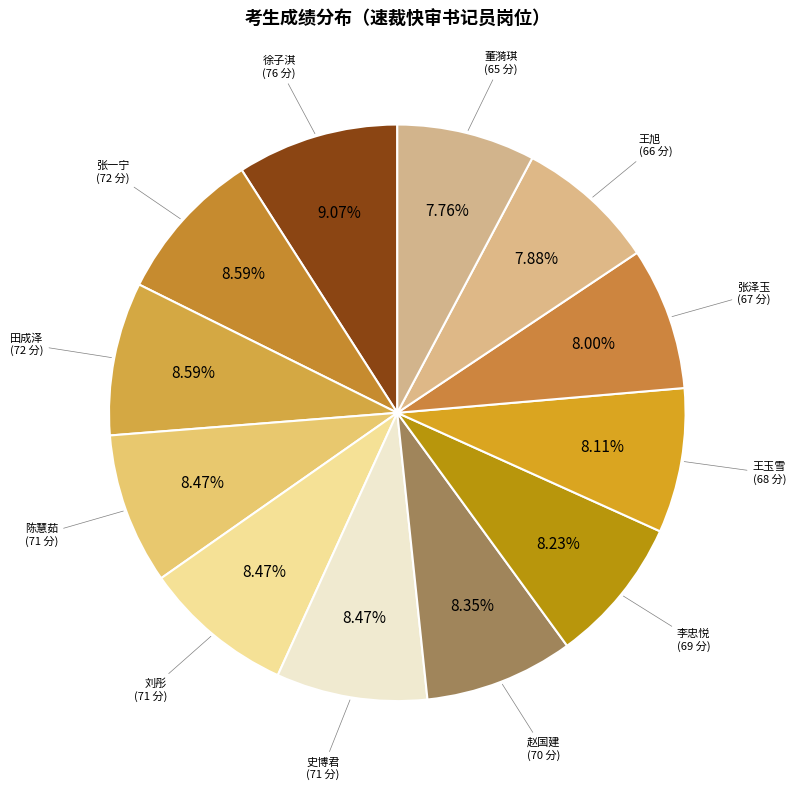

How many slices are in this pie chart?

12